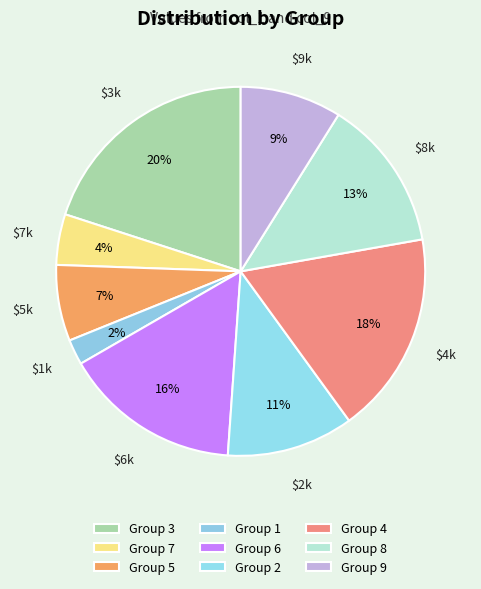

How many slices are in this pie chart?

9